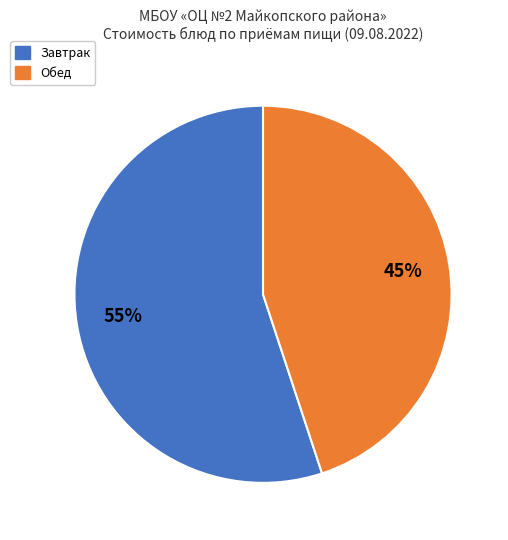

Does any single category account for the majority?

Yes